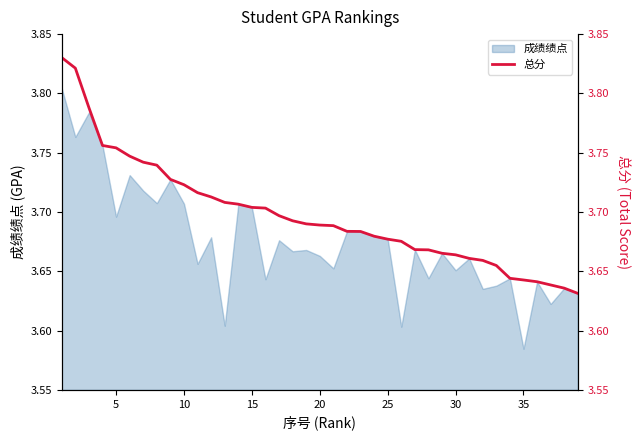

Where is 成绩绩点 nearest to the value 3?

35